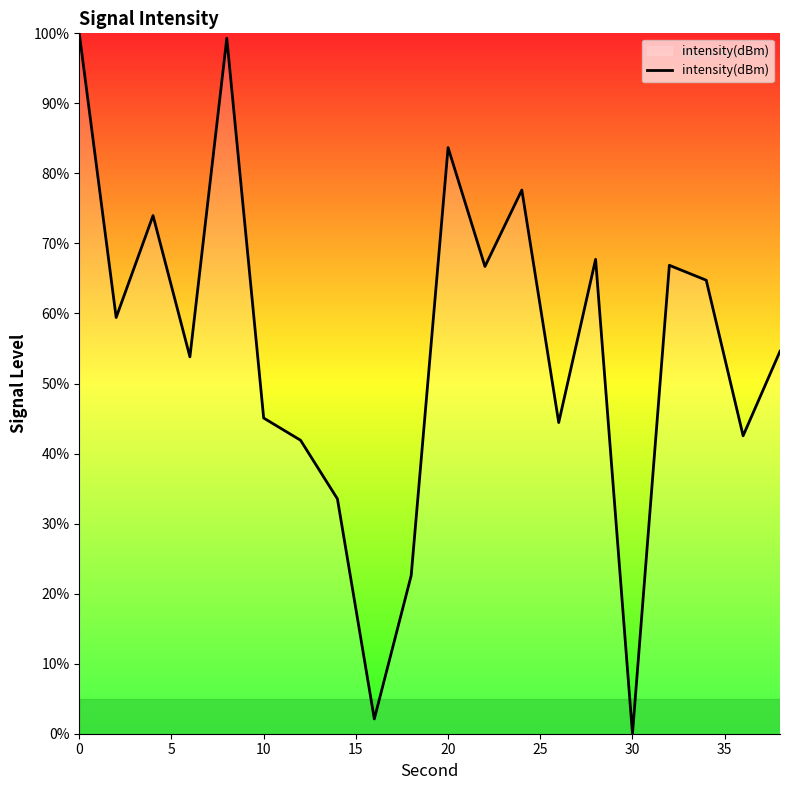

Does the chart display data point markers on the line(s)?

No